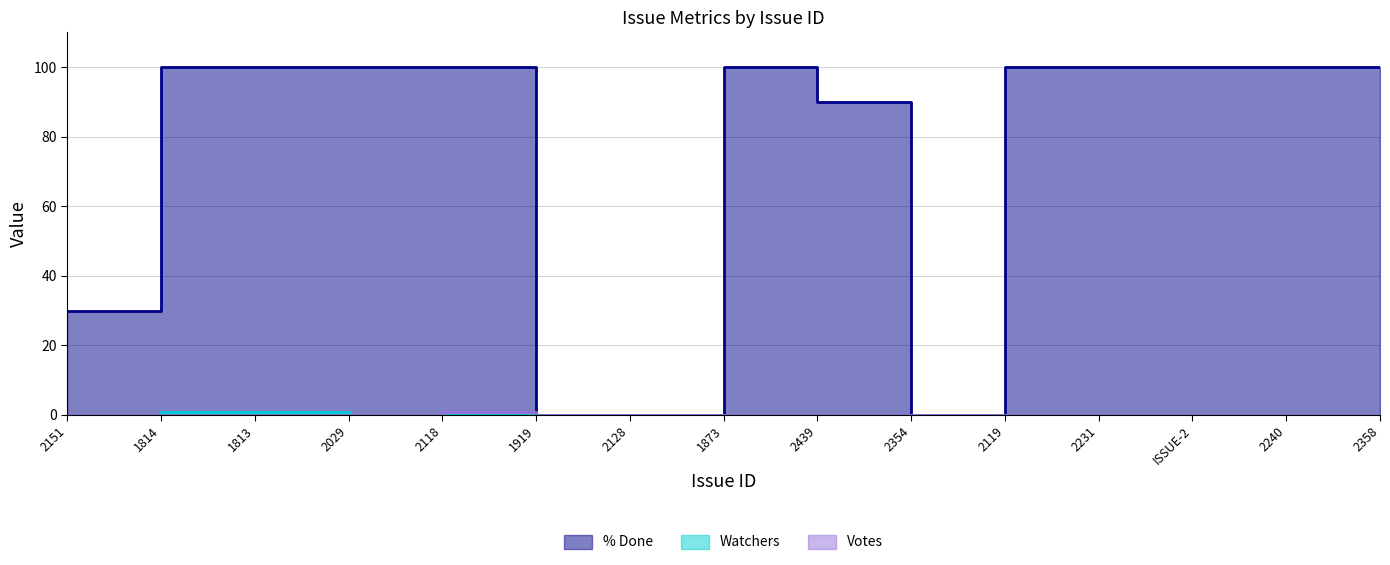

True or false: Votes has more than 1 points higher than both neighbors.

False